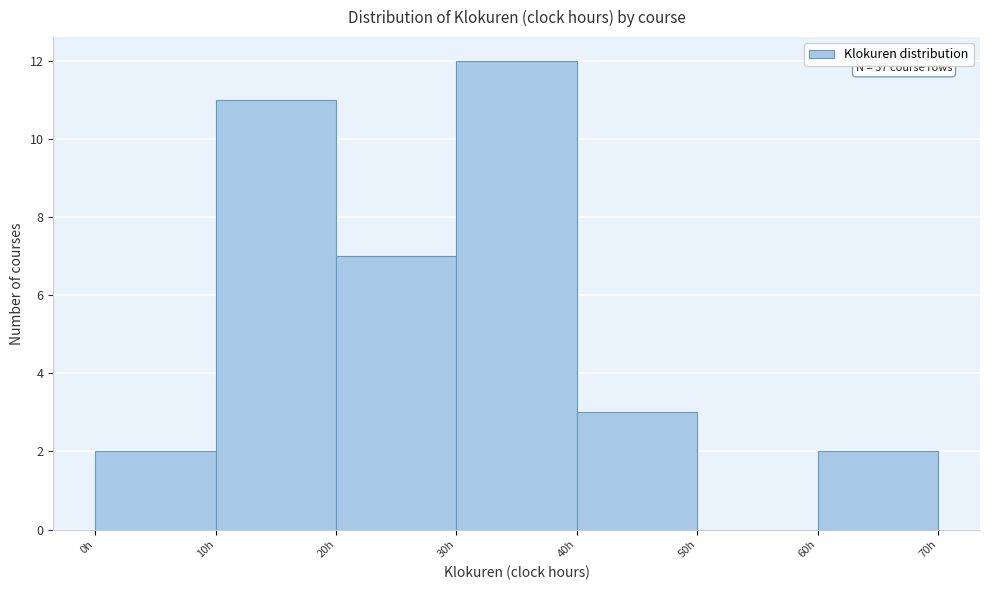

Over which range of the x-axis is the bar tallest?

30 to 40